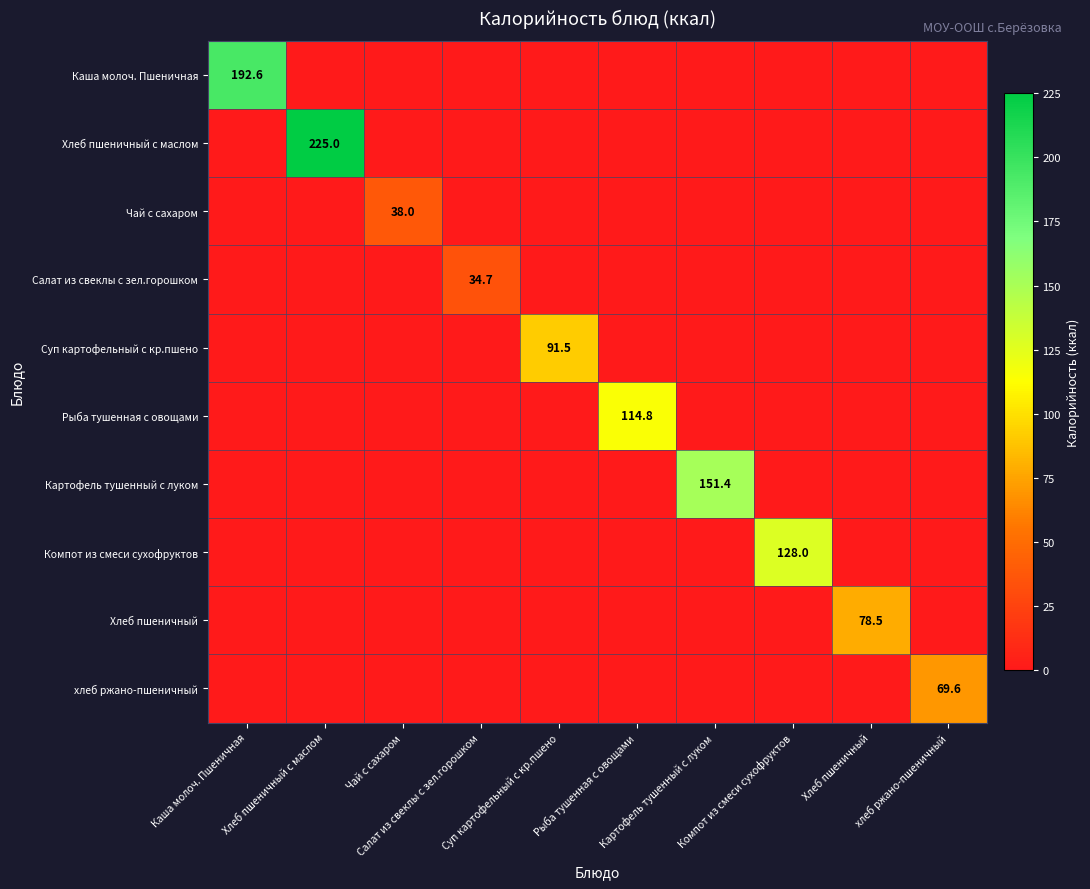

The value of Рыба тушенная с овощами at Рыба тушенная с овощами is 160.1. True or false?

False